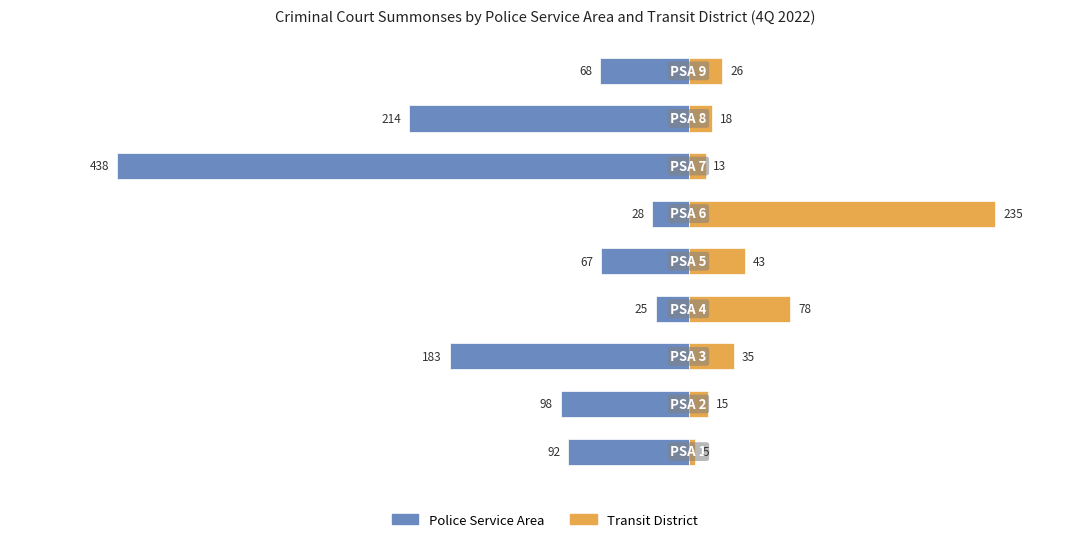

How many bars are there in total?

18